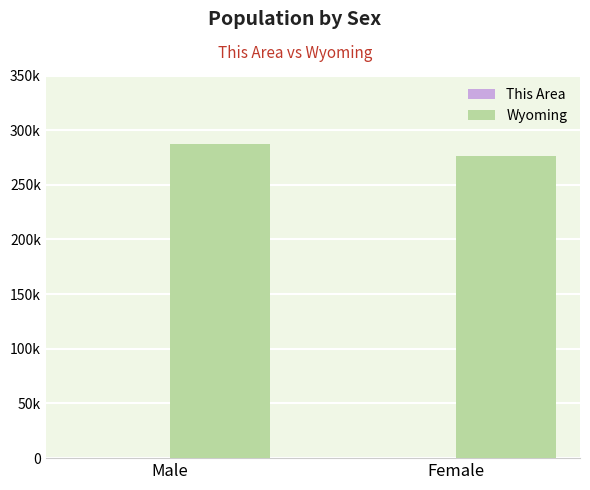

At which category is the sum across all series the highest?

Male